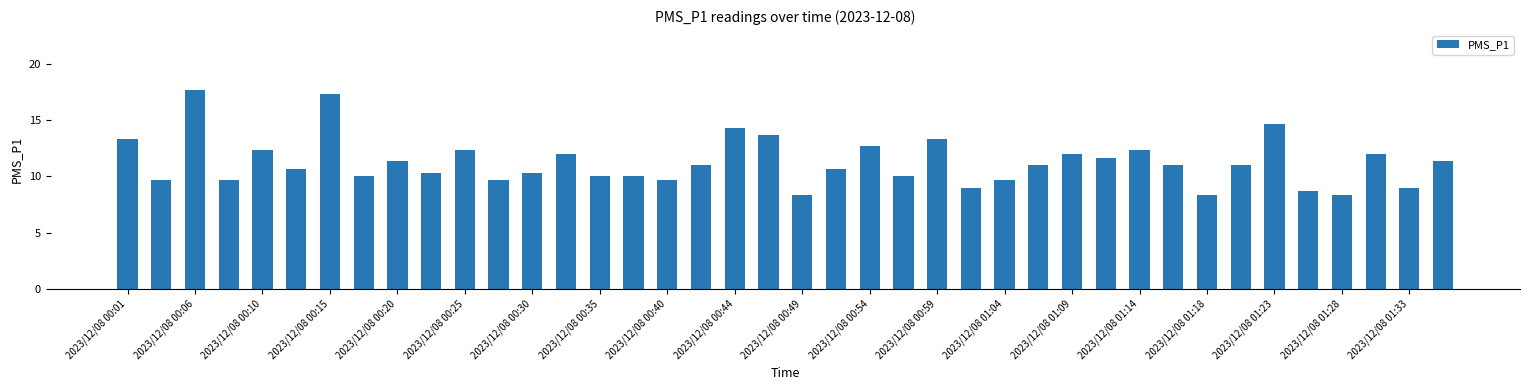

Count the number of categories in the chart.

40